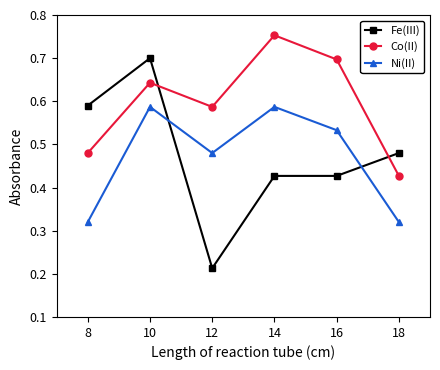

Rank the series at 14 from highest to lowest value.

Co(II), Ni(II), Fe(III)